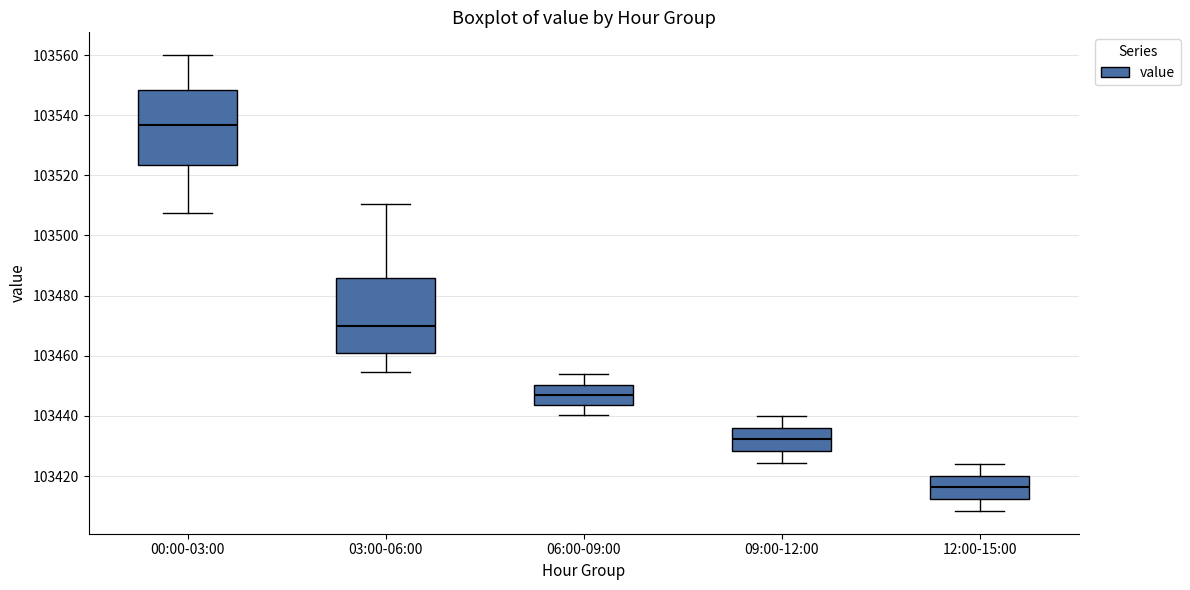

Where does the upper whisker of the box for 03:00-06:00 end on the y-axis? The values are not printed on the chart, so give them approximately, as read against the axis.

103510